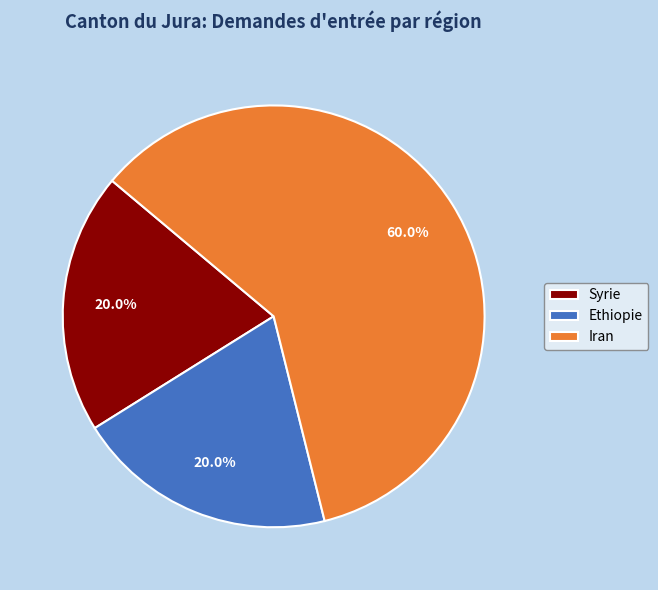

The Iran slice represents 73% of the pie. True or false?

False